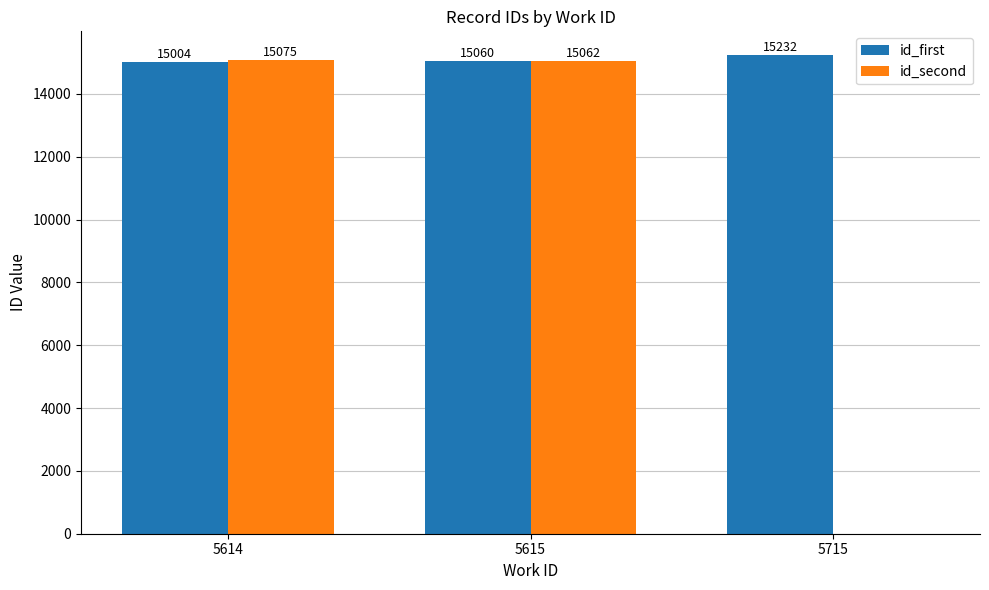

The id_second series shows 6442 at 5715. True or false?

False